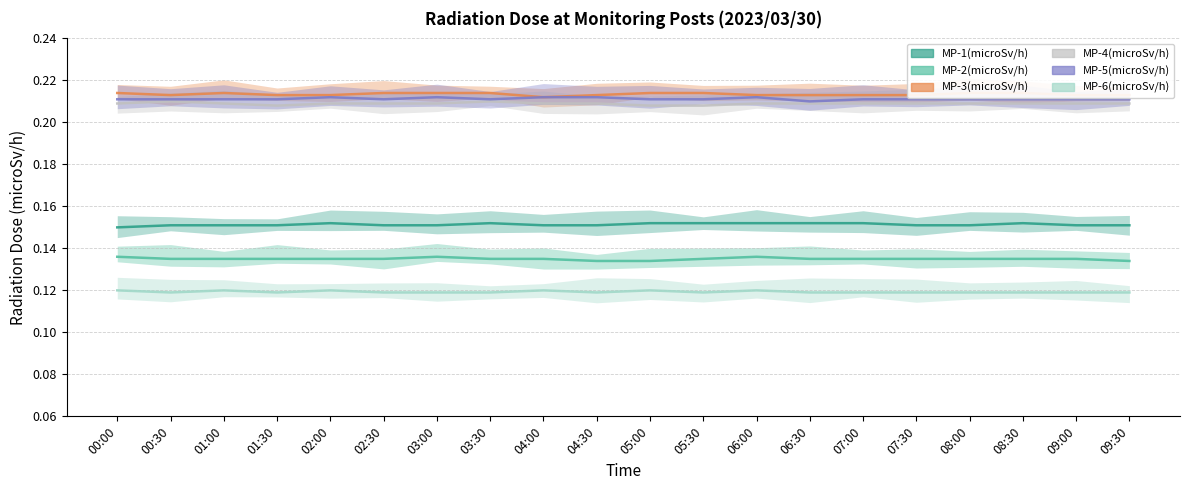

List the labels in order of MP-1(microSv/h) value, largest first.

02:00, 03:30, 05:00, 05:30, 06:00, 06:30, 07:00, 08:30, 00:30, 01:00, 01:30, 02:30, 03:00, 04:00, 04:30, 07:30, 08:00, 09:00, 09:30, 00:00